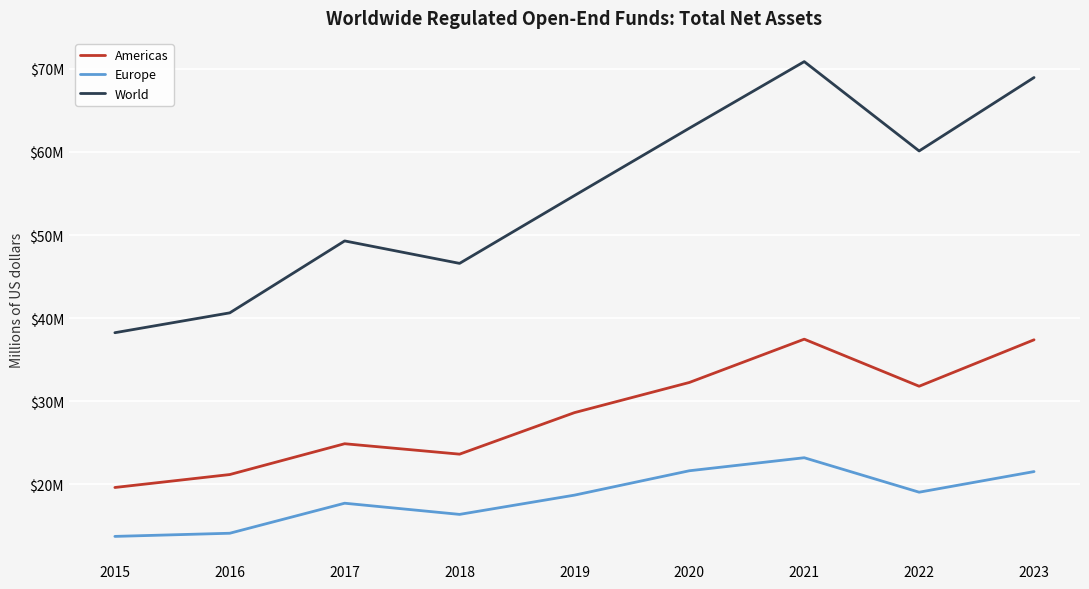

Does the chart display data point markers on the line(s)?

No